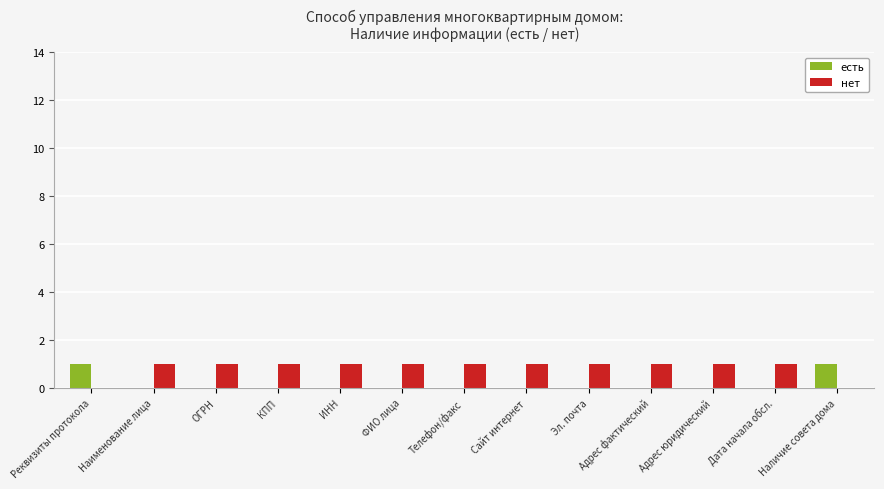

What is the difference between the нет values at Сайт интернет and Наличие совета дома?

1